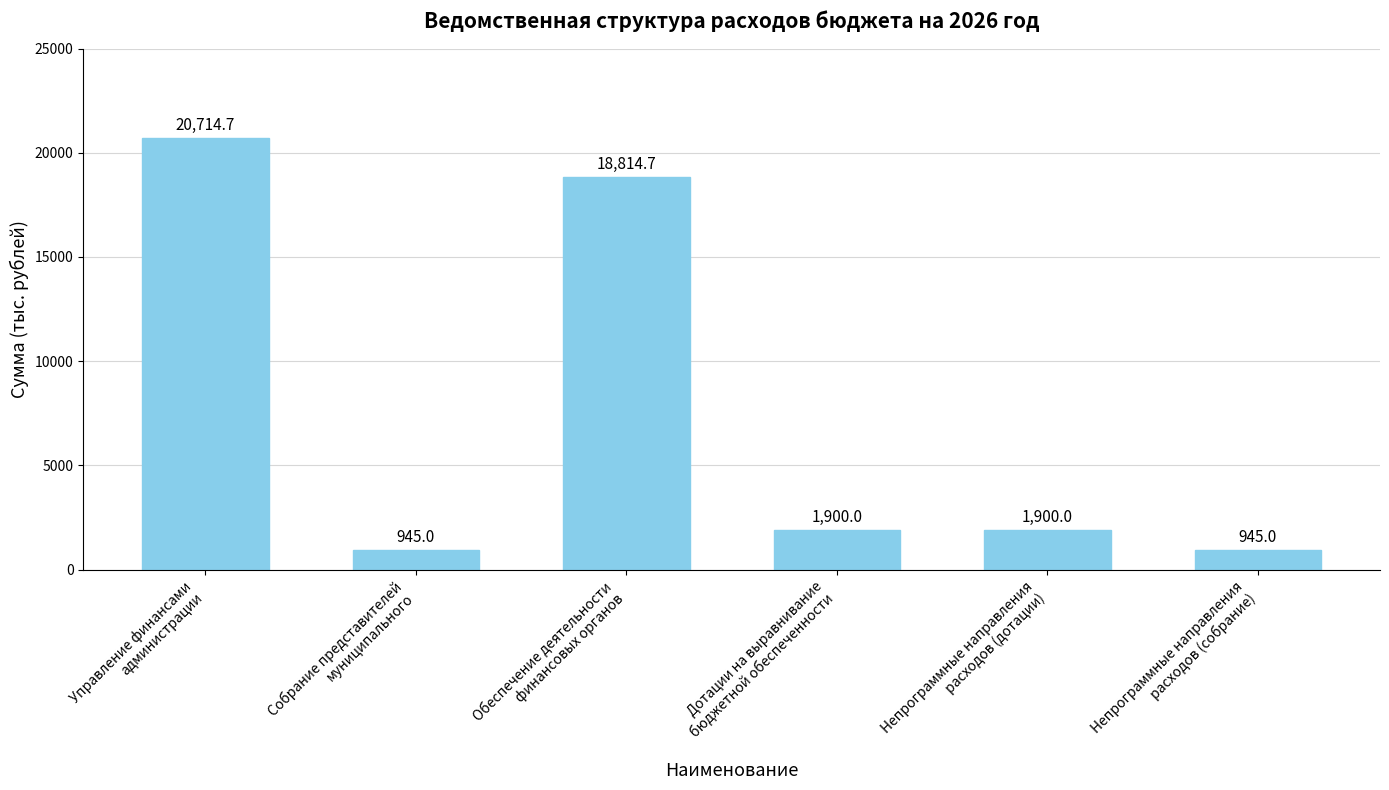

Reading left to right, transcribe all the data shown in this chart.

Управление финансами
администрации=20714.7	Собрание представителей
муниципального=945.0	Обеспечение деятельности
финансовых органов=18814.7	Дотации на выравнивание
бюджетной обеспеченности=1900.0	Непрограммные направления
расходов (дотации)=1900.0	Непрограммные направления
расходов (собрание)=945.0